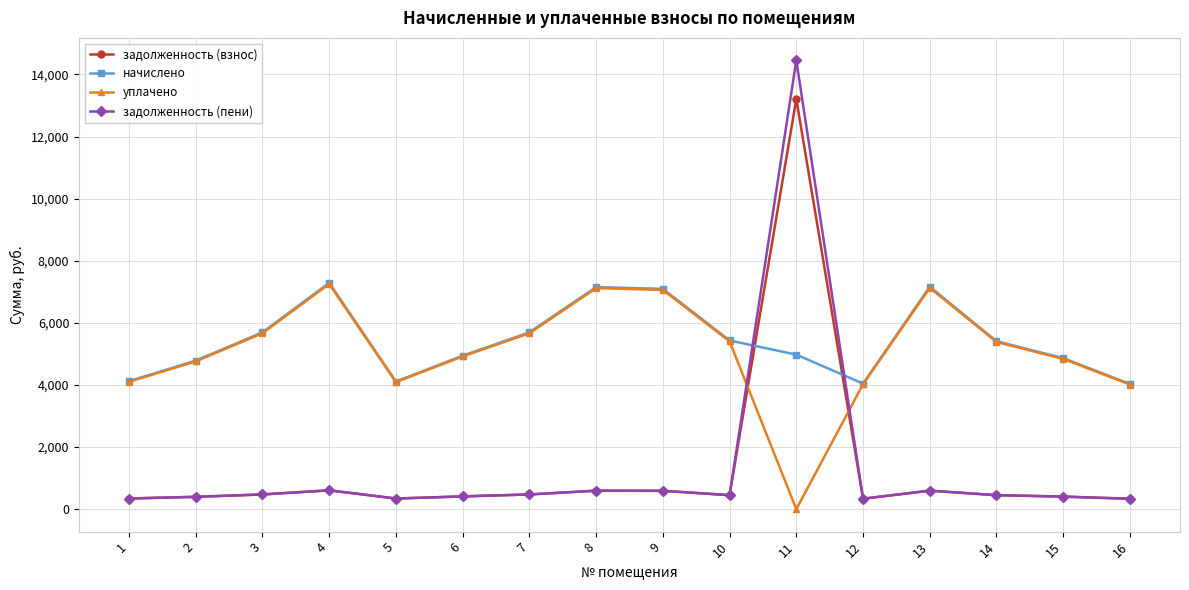

What is the approximate value of задолженность (взнос) at 2?

398.6